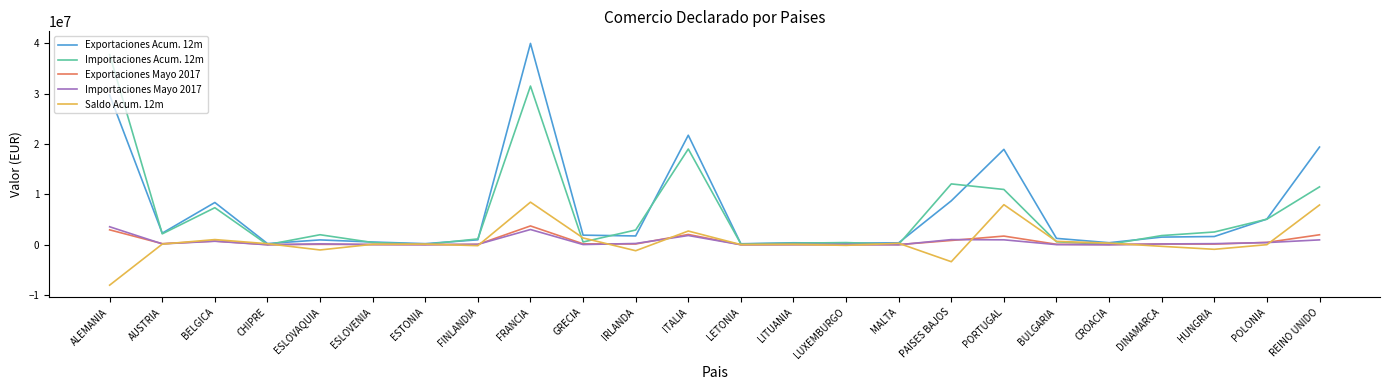

What is the difference between the highest and lowest values at ITALIA?

19895412